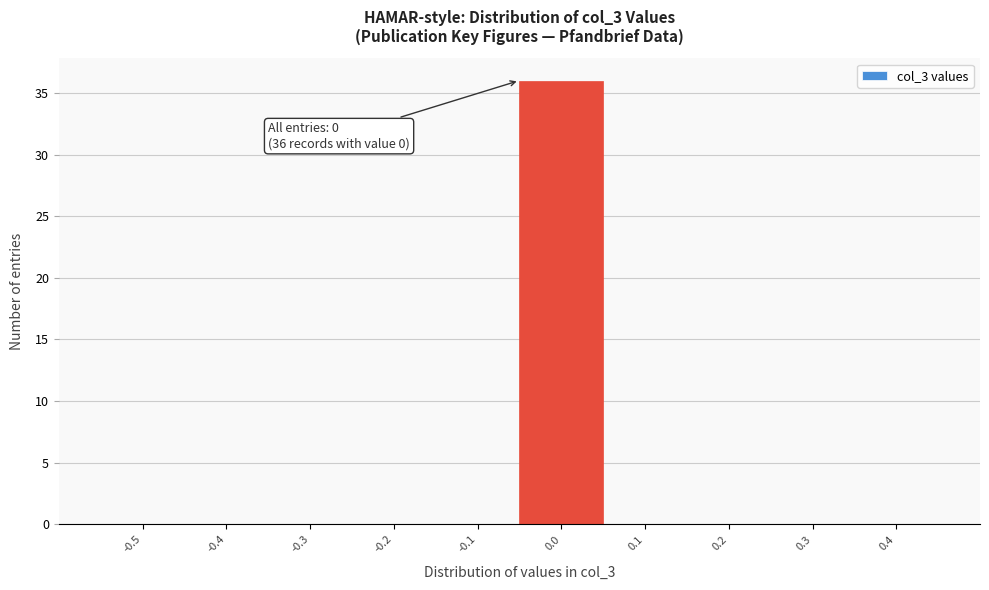

Reading right to left, extract all data points from this chart.

0.4=0	0.3=0	0.2=0	0.1=0	0.0=36	-0.1=0	-0.2=0	-0.3=0	-0.4=0	-0.5=0